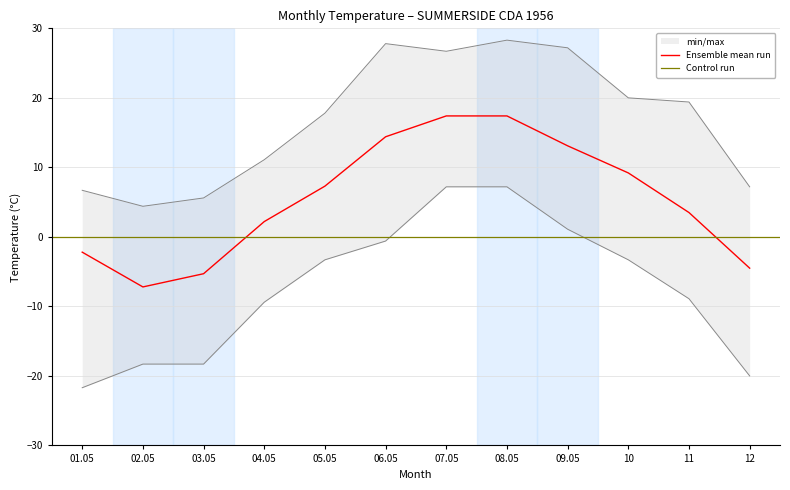

True or false: Tx has more than 2 points higher than both neighbors.

False